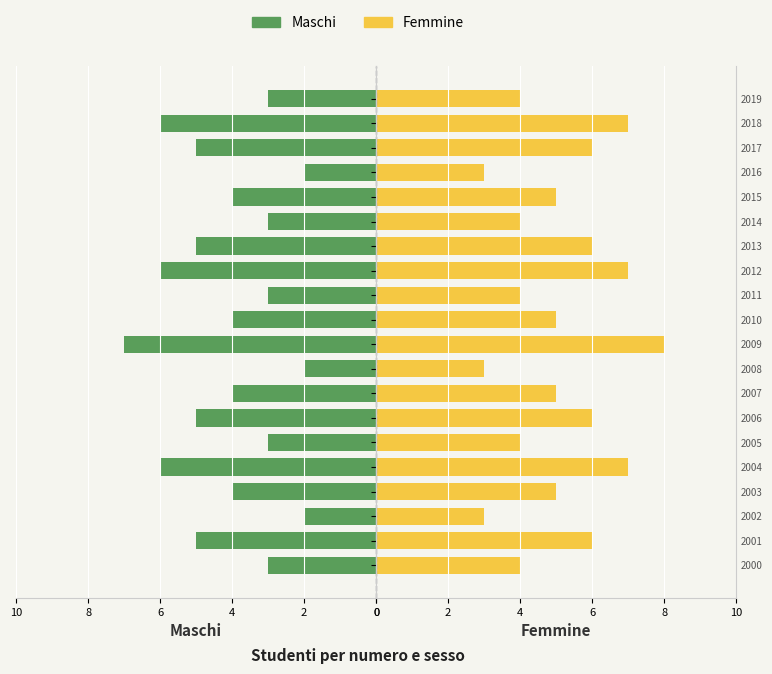

True or false: Femmine has a value of 1 at 9.

False